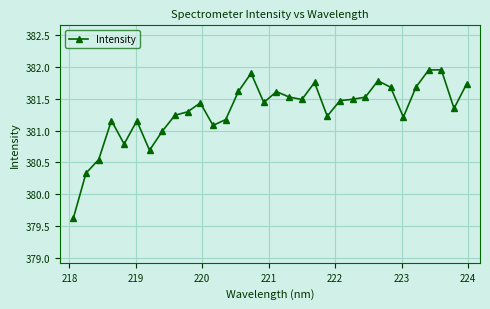

What is the minimum value shown in the chart?

379.6